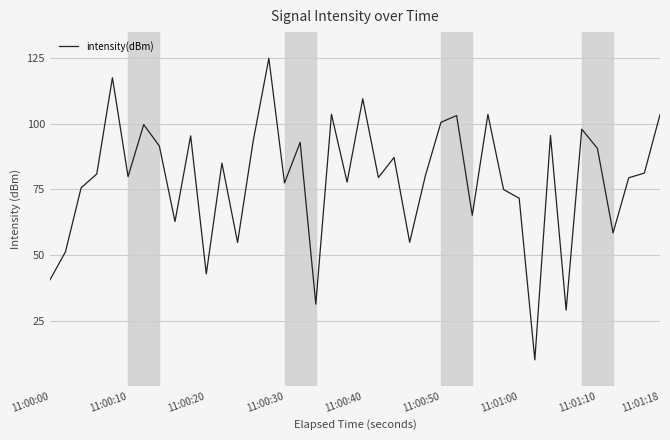

What is the maximum value shown in the chart?

125.0